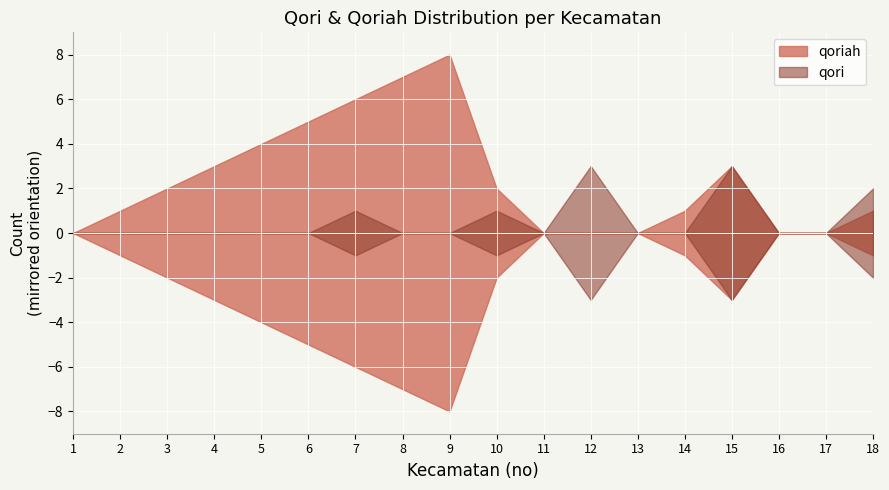

At which category is the sum across all series the highest?

9